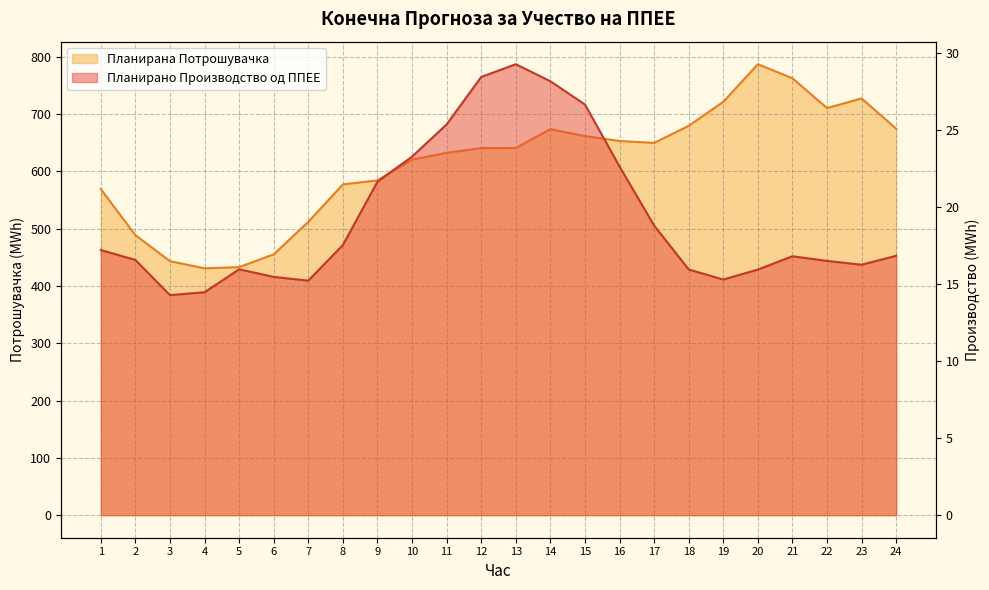

Which category has the highest value across all series?

20